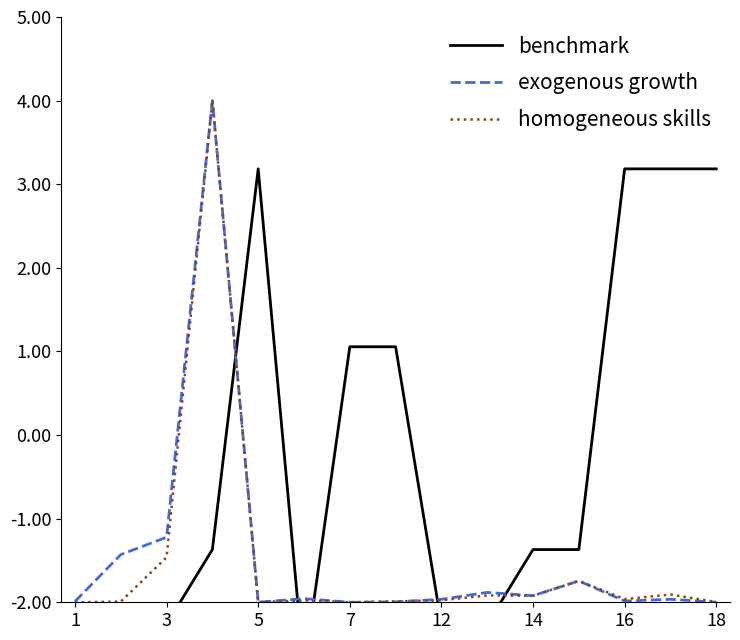

The homogeneous skills series shows -2.0 at 12. True or false?

True